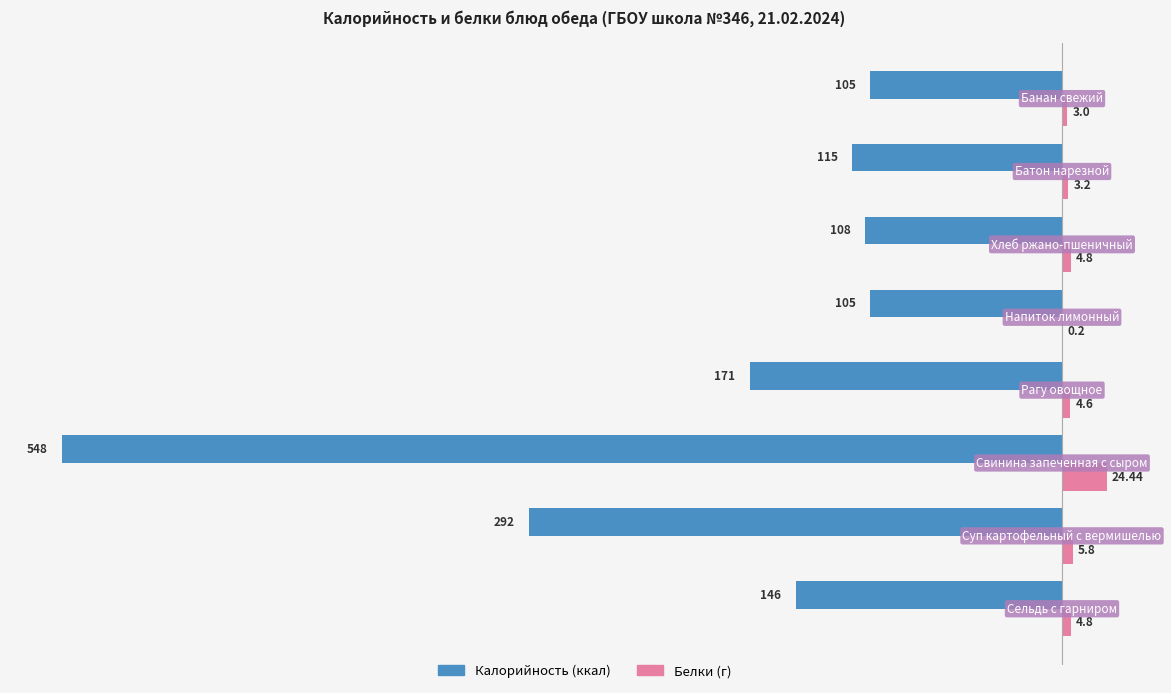

Count the number of data series in this chart.

2